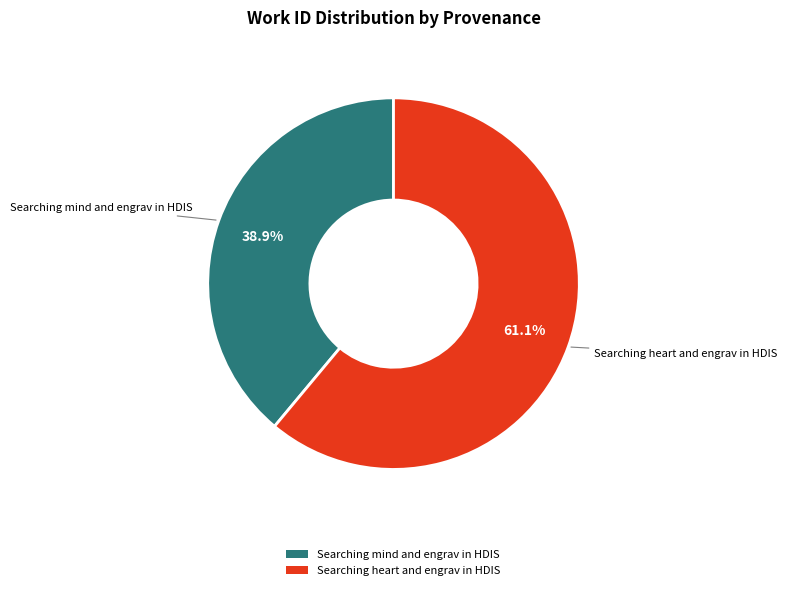

Is there any slice that represents more than half of the pie?

Yes